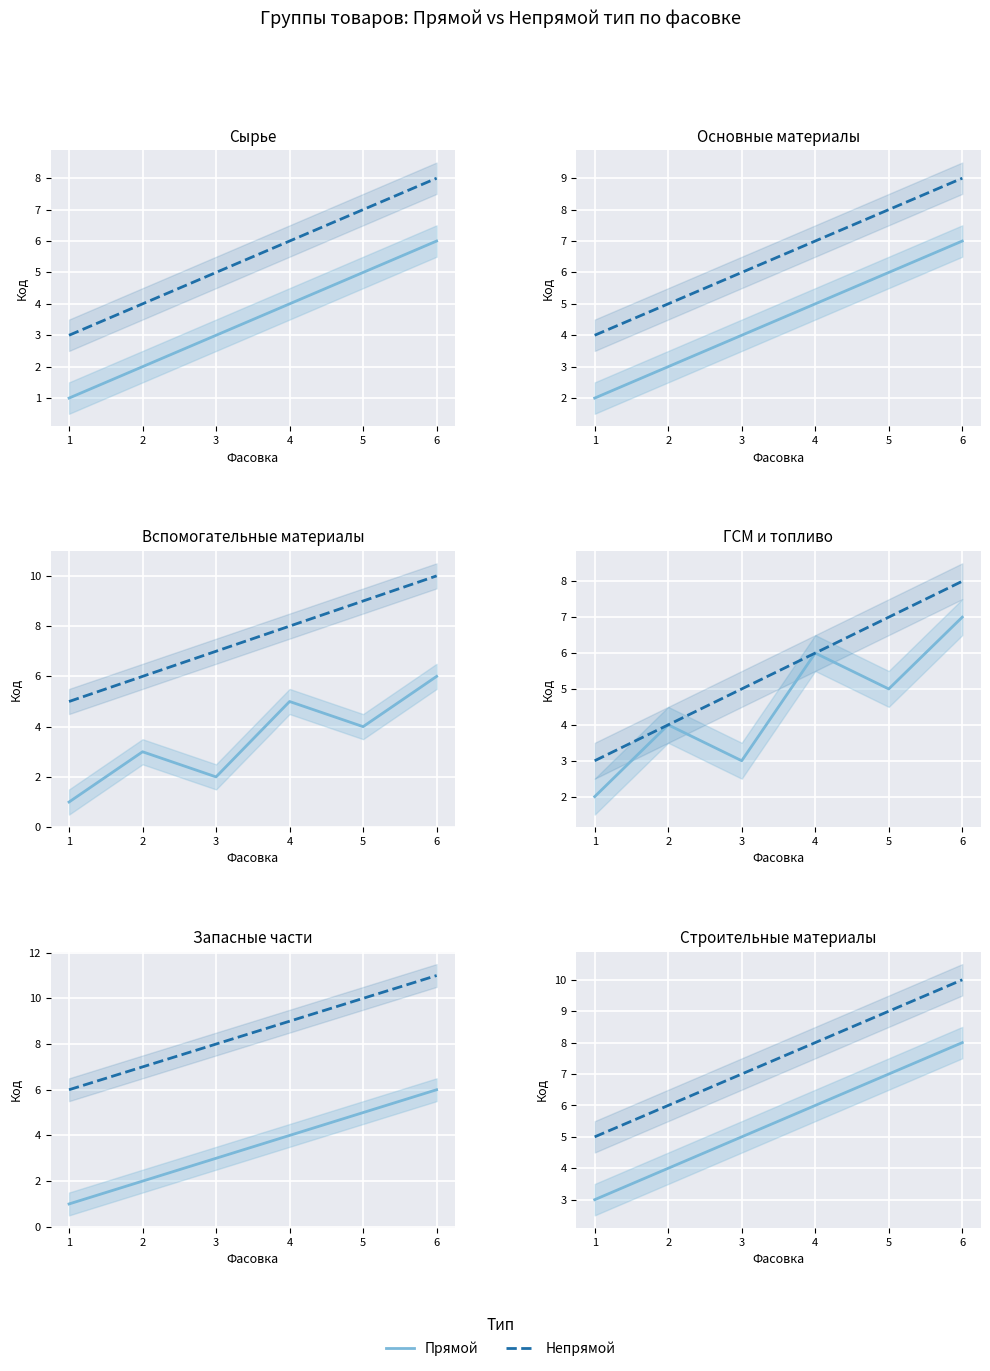

What is the value of the Непрямой point at the 5th from the left?

9